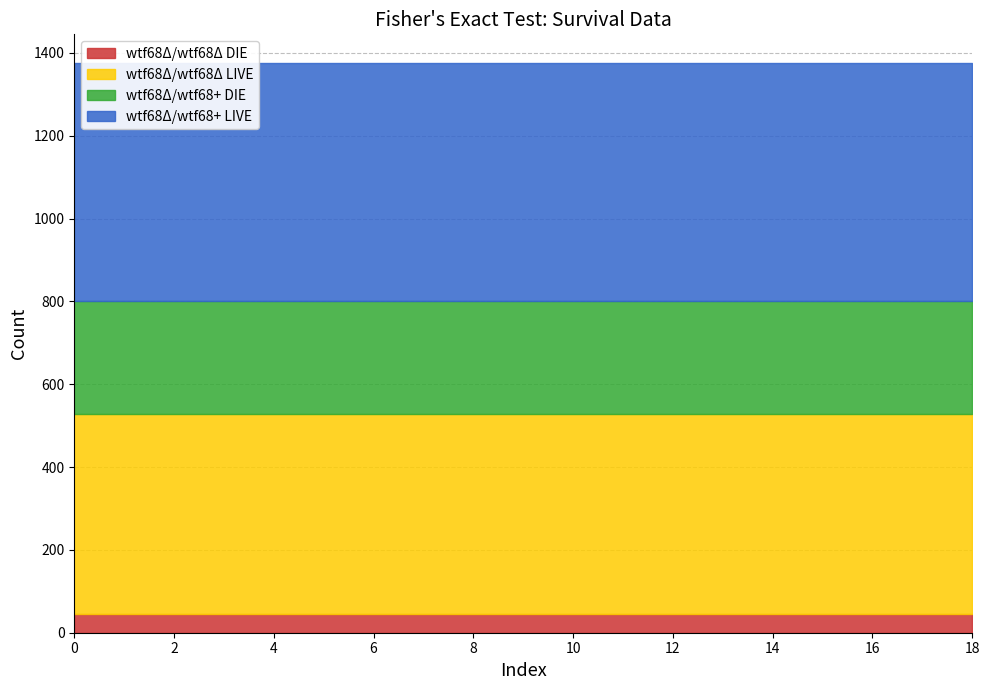

Which series has the largest total across all categories?

wtf68Δ/wtf68+ LIVE